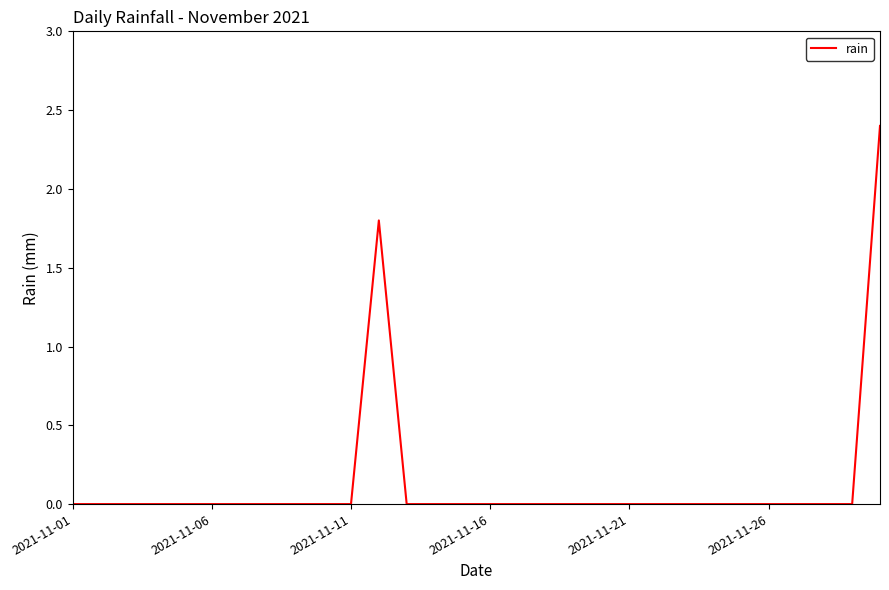

What is the difference between the maximum and minimum values?

2.4